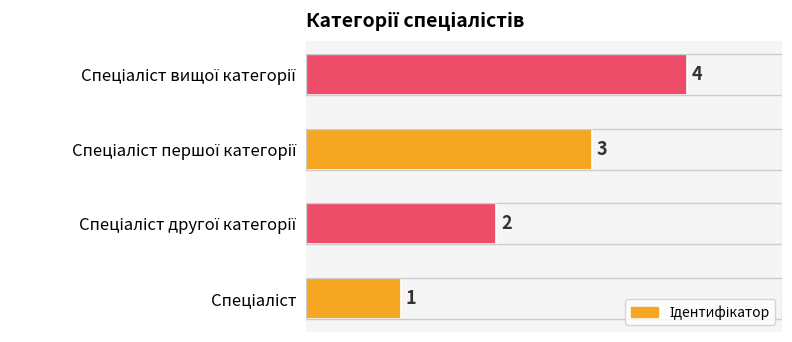

What is the difference between the maximum and minimum values?

3